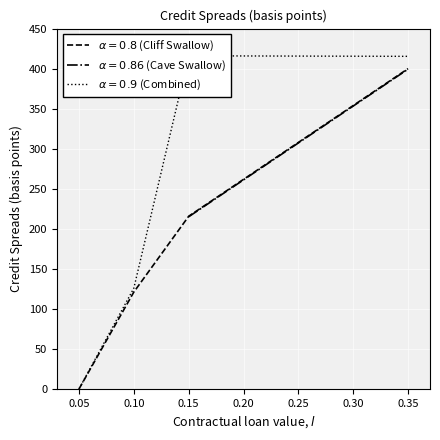

What is the difference between the maximum and minimum values?

400.0